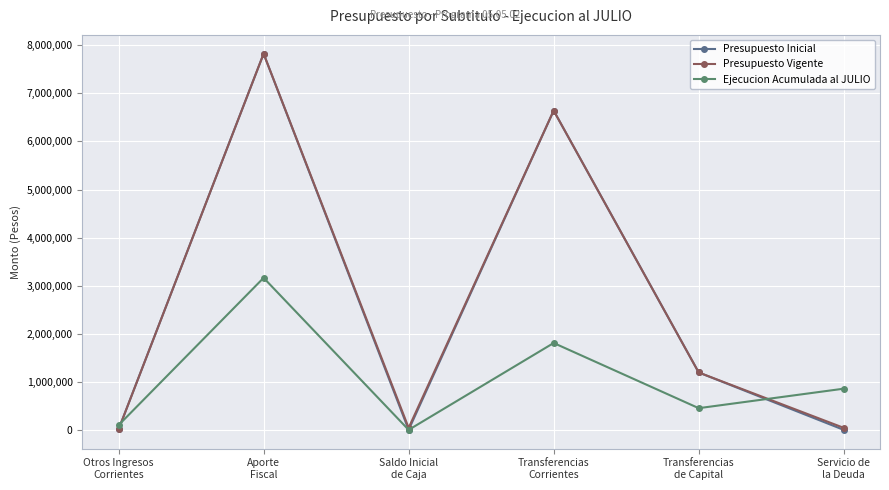

What is the sum of the Presupuesto Vigente values at Transferencias
de Capital and Aporte
Fiscal?

9019498